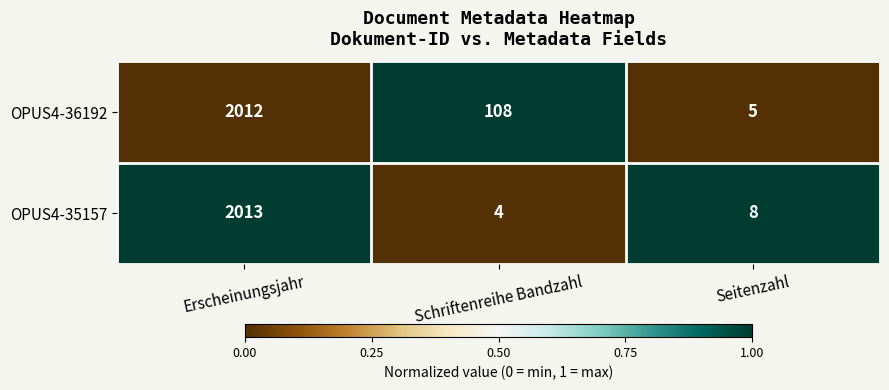

At which category is the sum across all series the highest?

Erscheinungsjahr